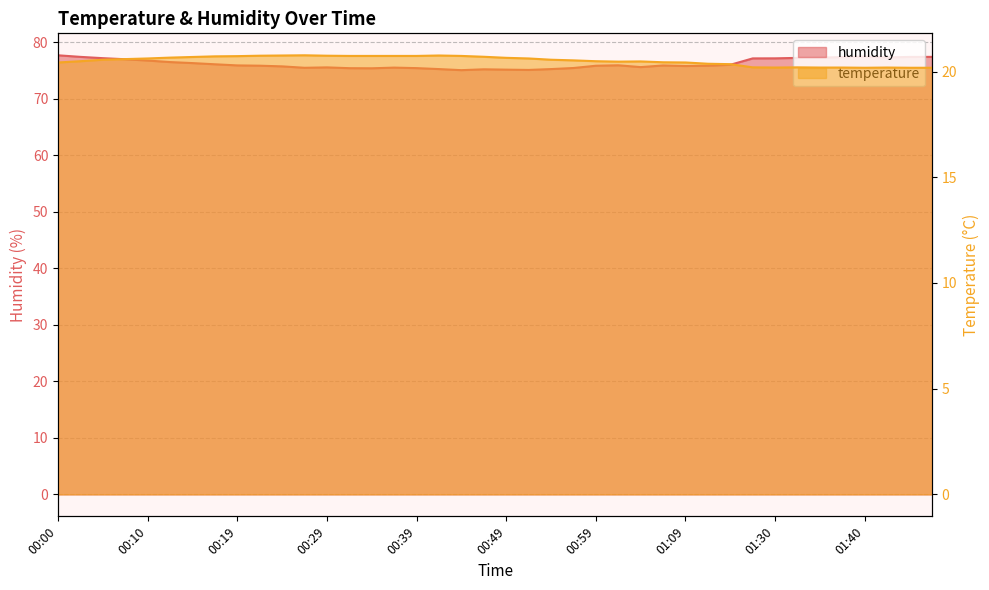

What is the difference between the second highest and minimum values in the humidity series?

2.4